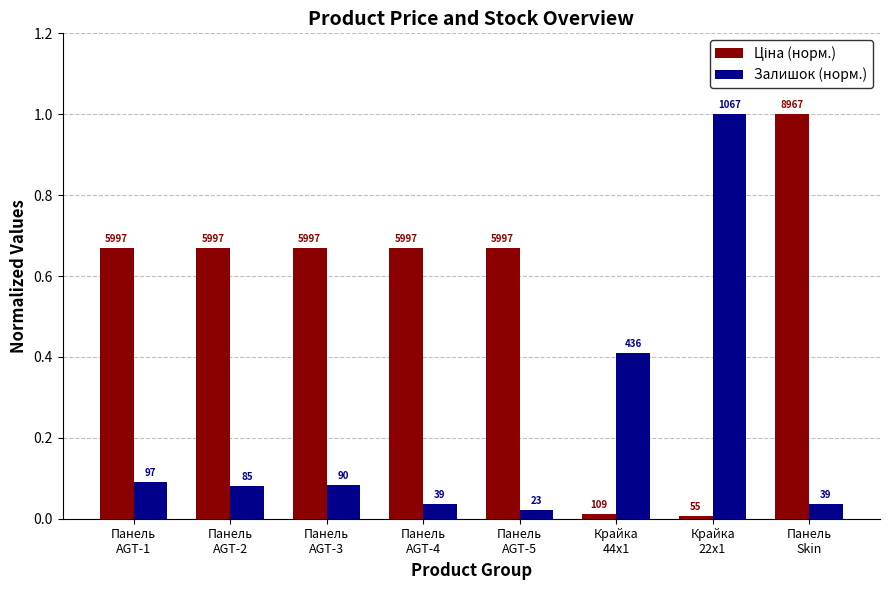

What is the total value across all series at Панель
AGT-5?

0.7